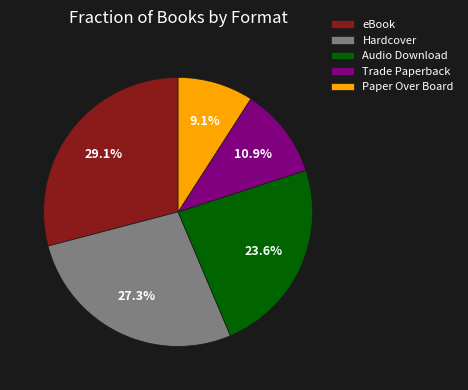

Is there any slice that represents more than half of the pie?

No